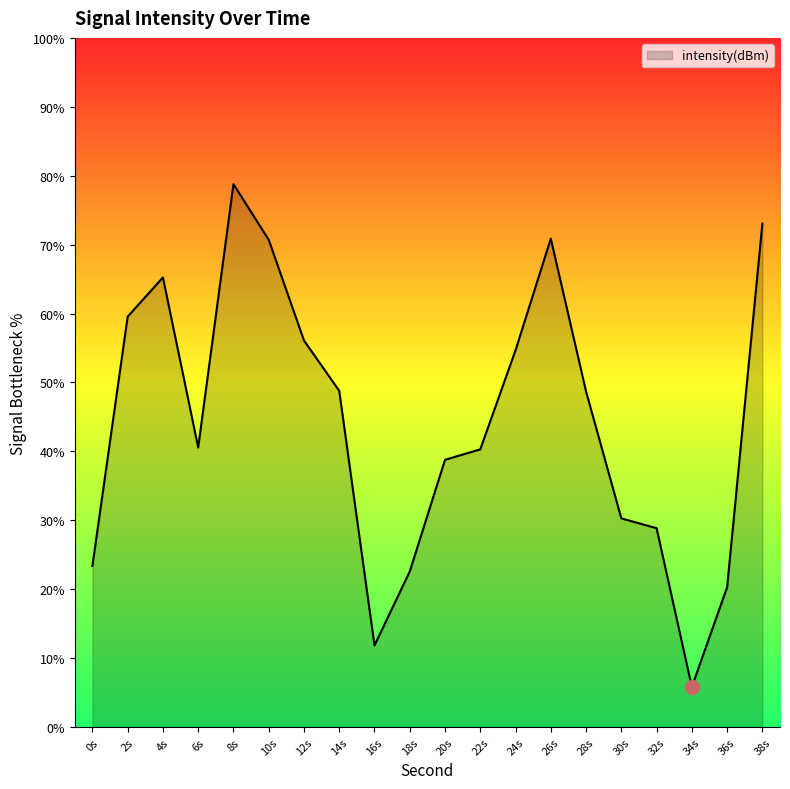

What is the greatest value displayed?

78.8